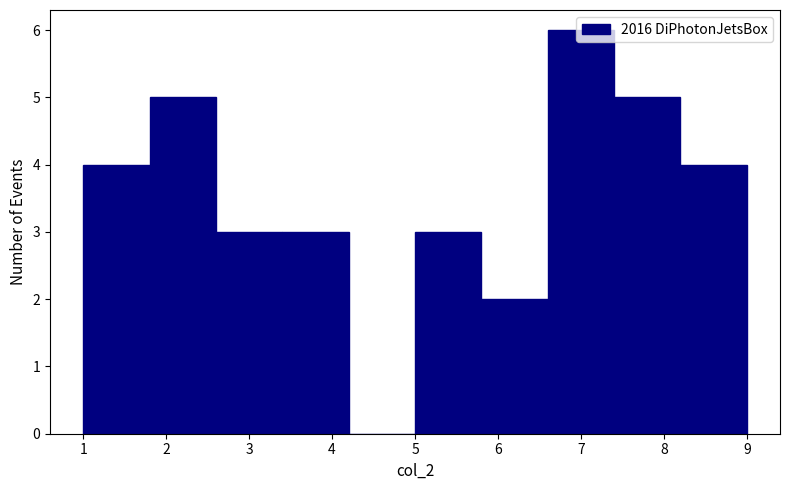

Reading left to right, transcribe this chart: for each bar, give the range it covers on the x-axis and its height. The values are not printed on the chart, so give them approximately, as read against the axis.

1.0 to 1.8: 4
1.8 to 2.6: 5
2.6 to 3.4: 3
3.4 to 4.2: 3
4.2 to 5.0: 0
5.0 to 5.8: 3
5.8 to 6.6: 2
6.6 to 7.4: 6
7.4 to 8.2: 5
8.2 to 9.0: 4